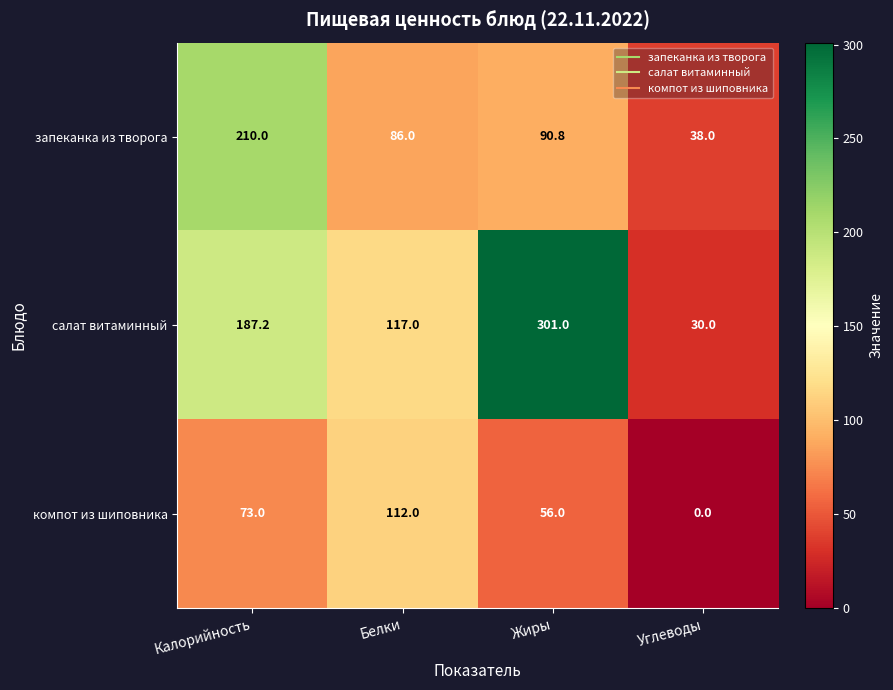

Read the компот из шиповника value at Белки.

112.0